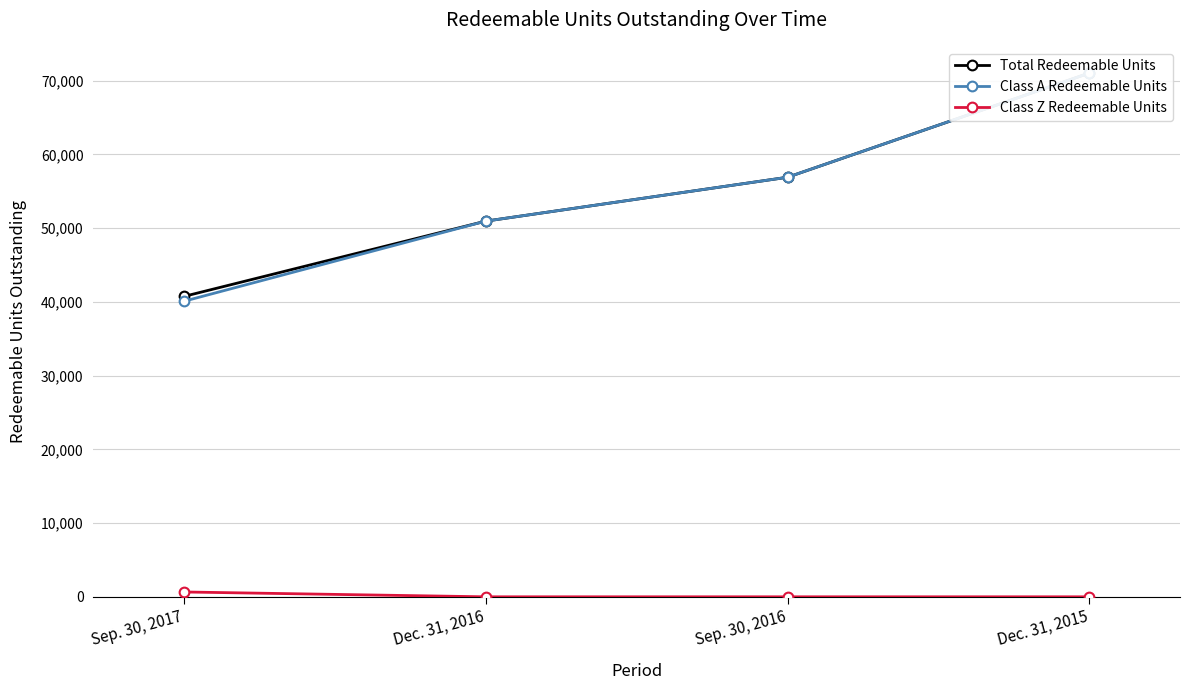

What is the label of the 1st point from the right?

Dec. 31, 2015